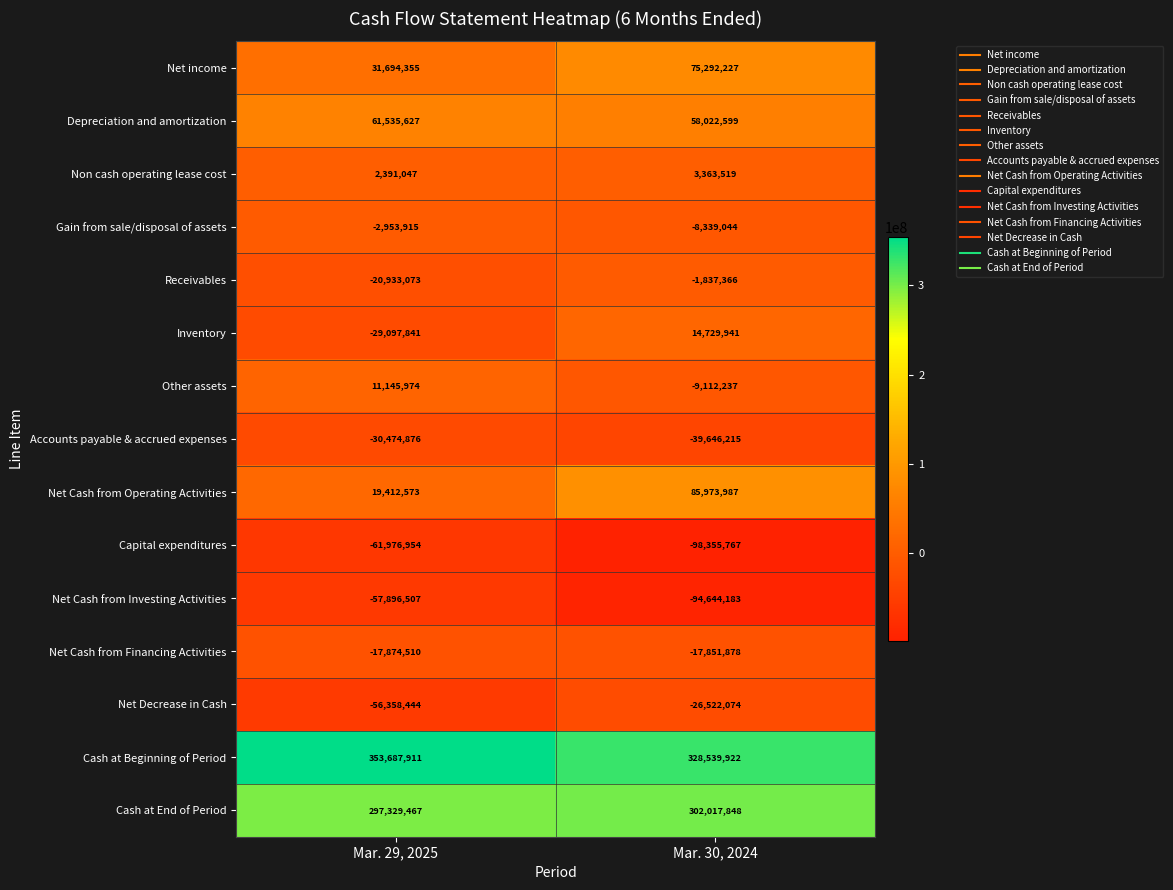

What is the total value across all series at Mar. 30, 2024?

571631279